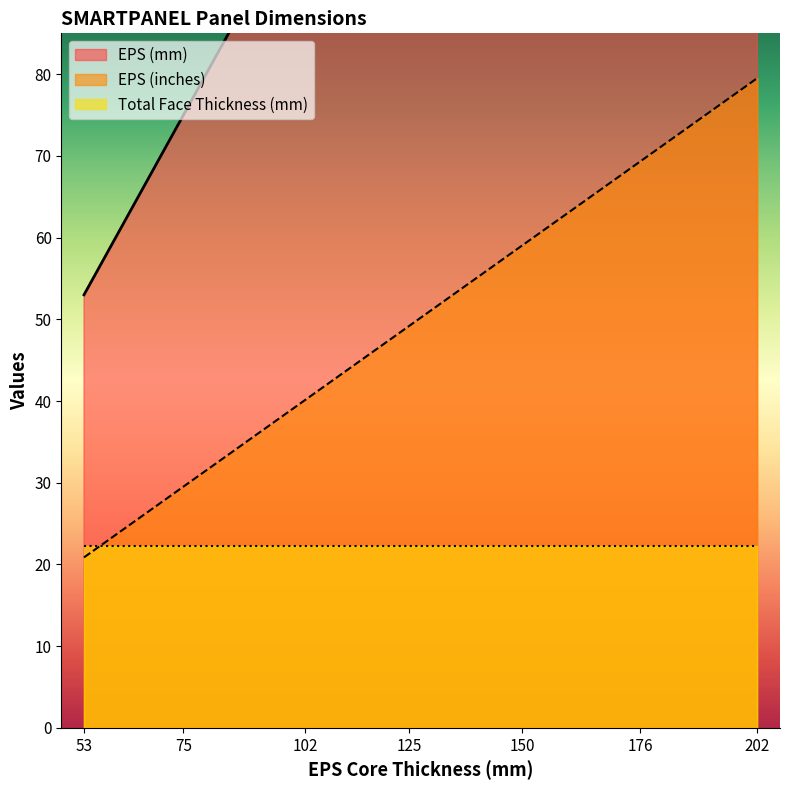

What is the difference between the EPS (inches) values at 53 and 125?

28.3